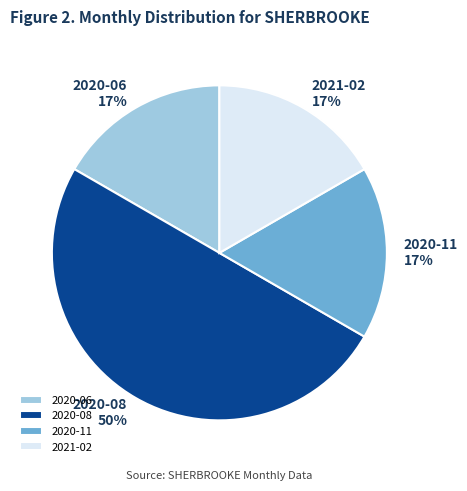

Is it true that 2020-08 is 58% of the pie?

False